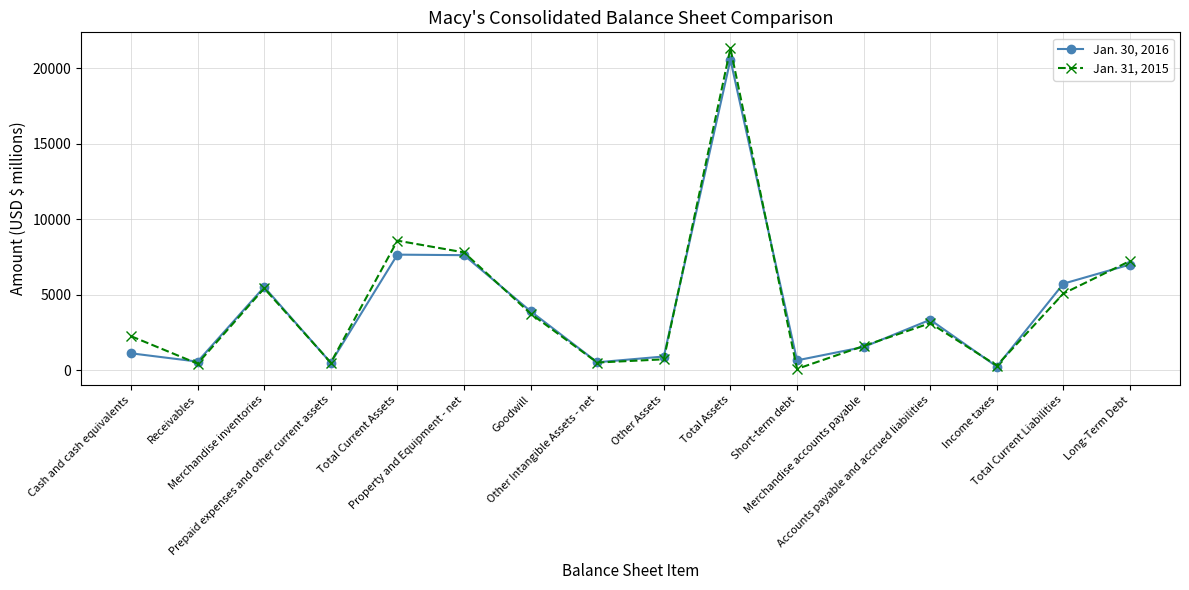

How many lines are shown in the chart?

2